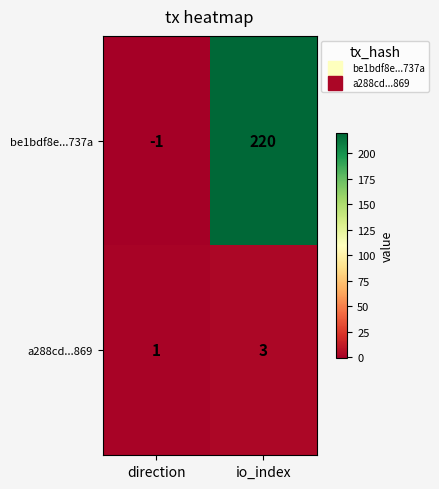

At which category is the sum across all series the highest?

io_index